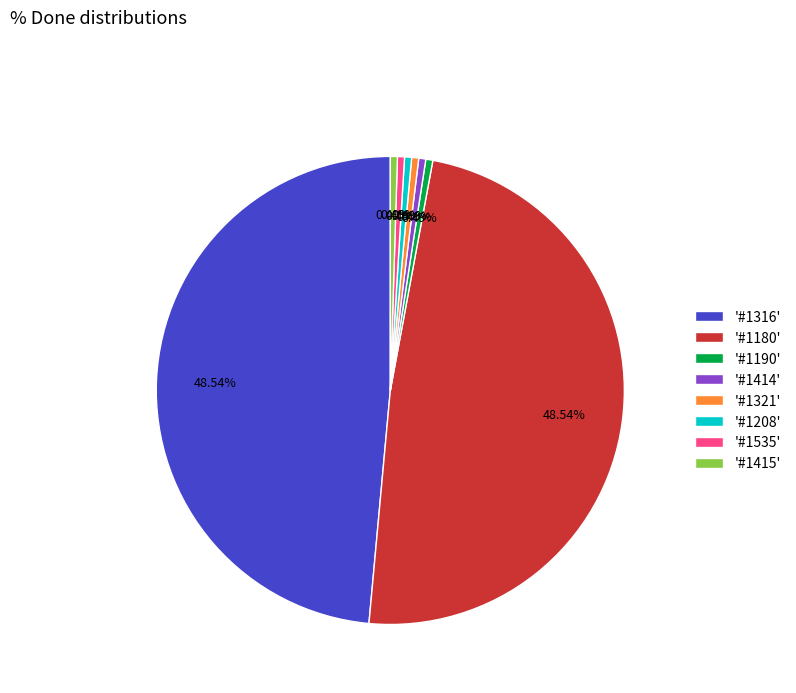

Does '#1321' represent more than half of the total?

No